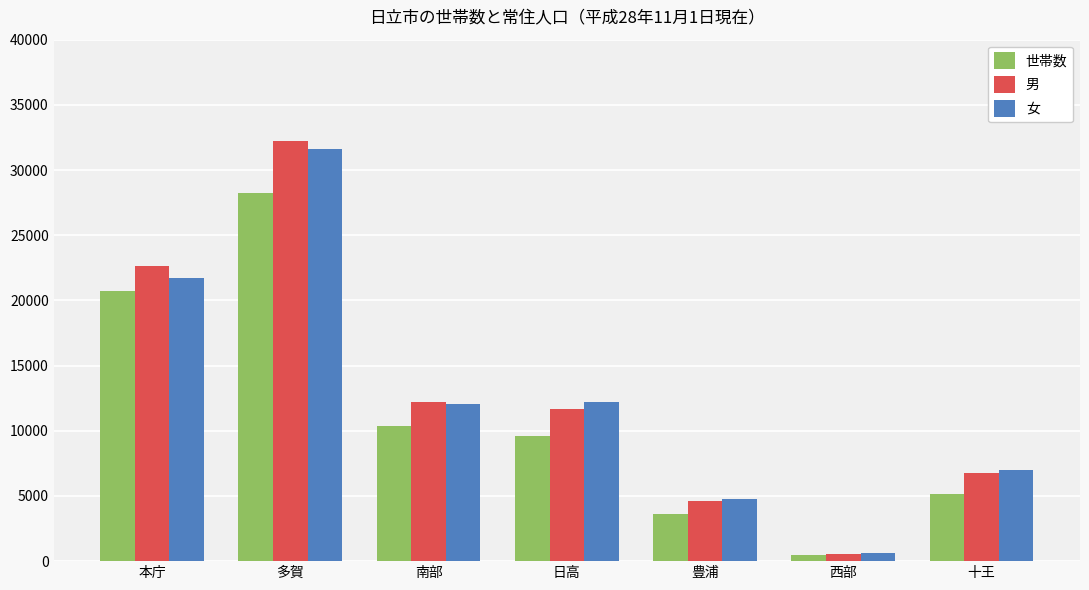

Count the number of data series in this chart.

3